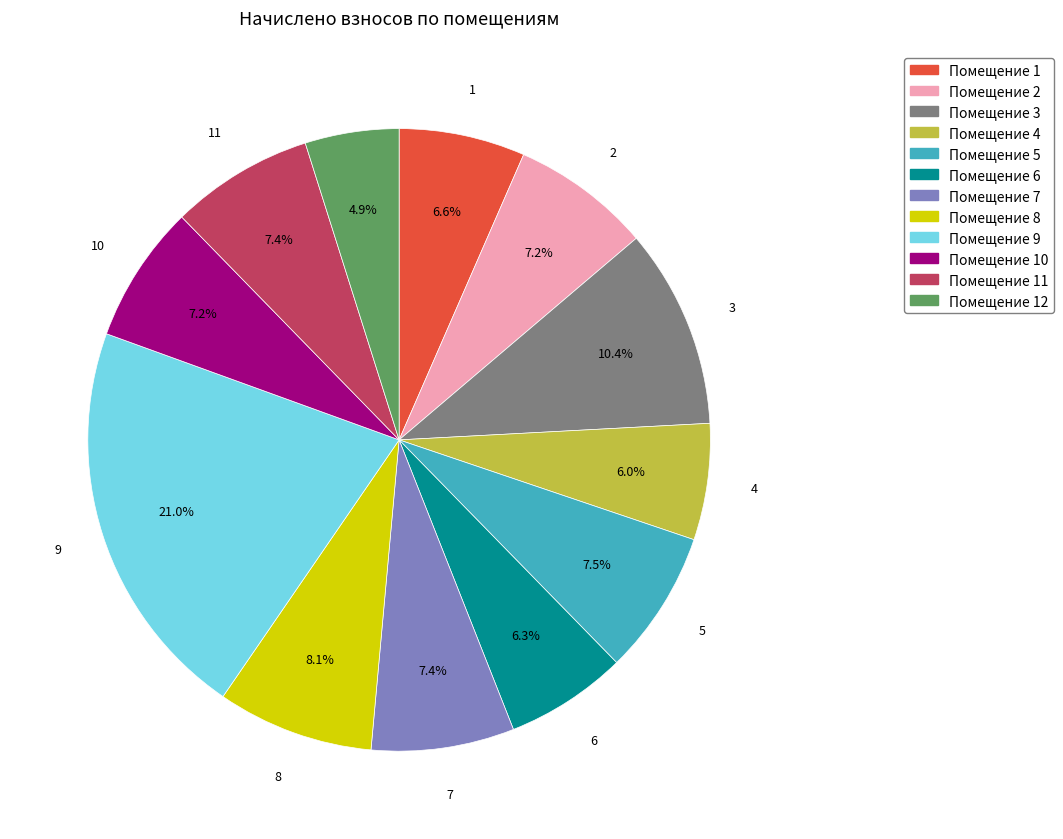

Does any single category account for the majority?

No